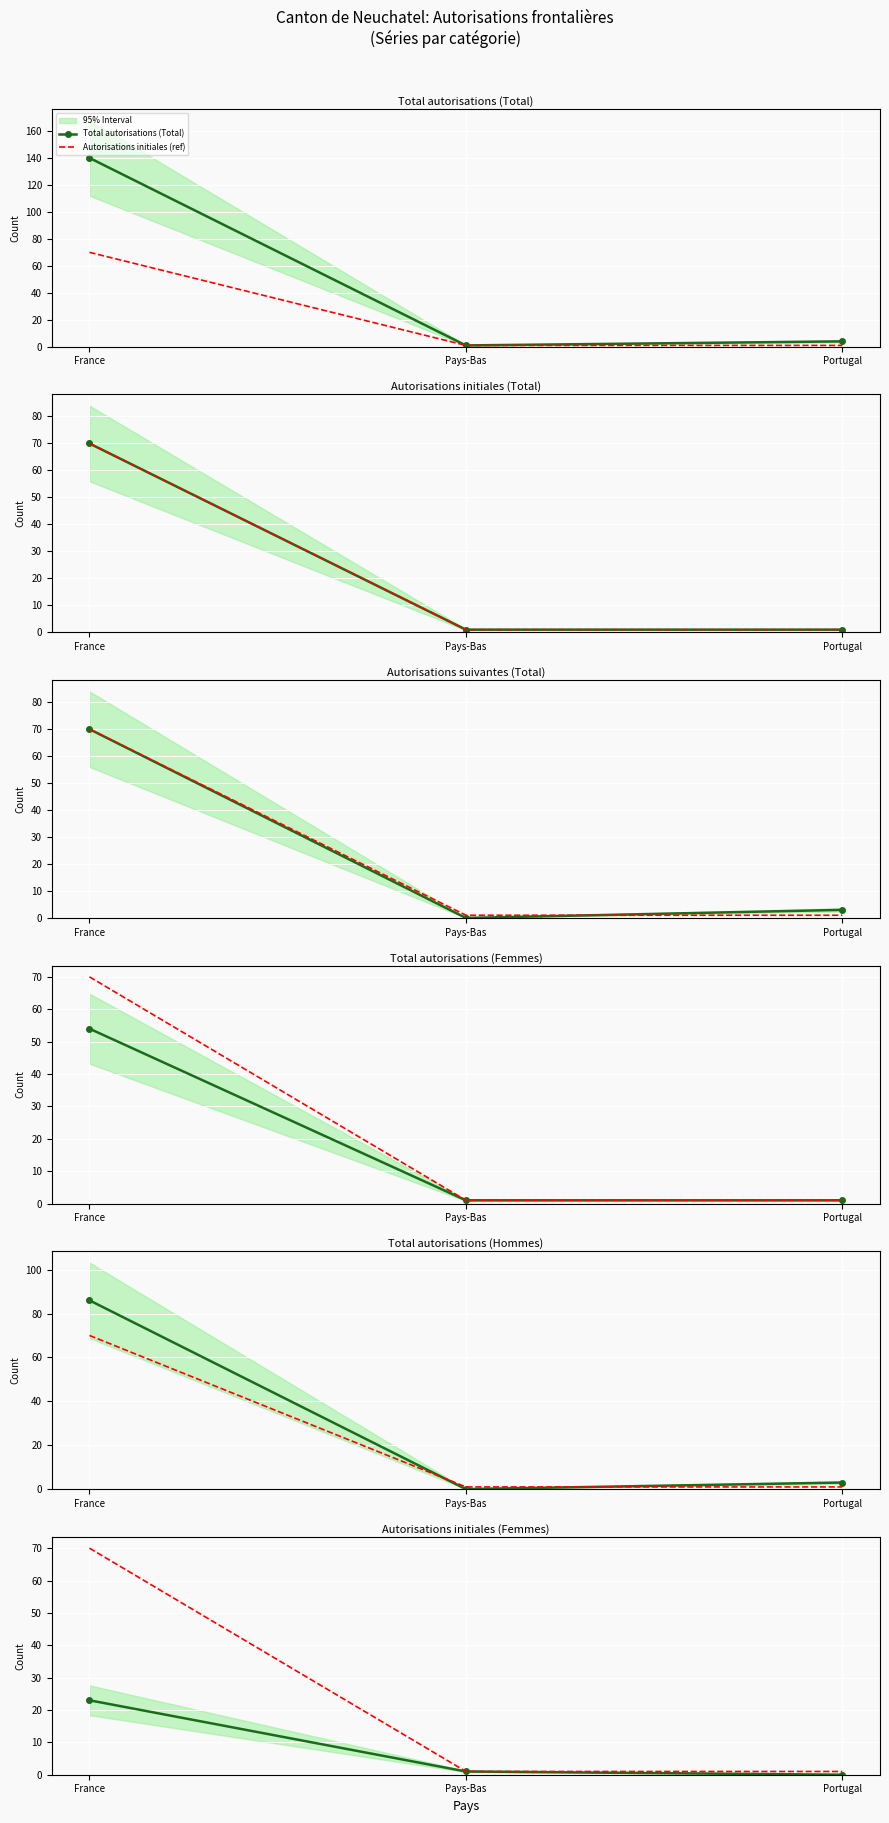

The value of Total autorisations (Total) at Portugal is 7. True or false?

False